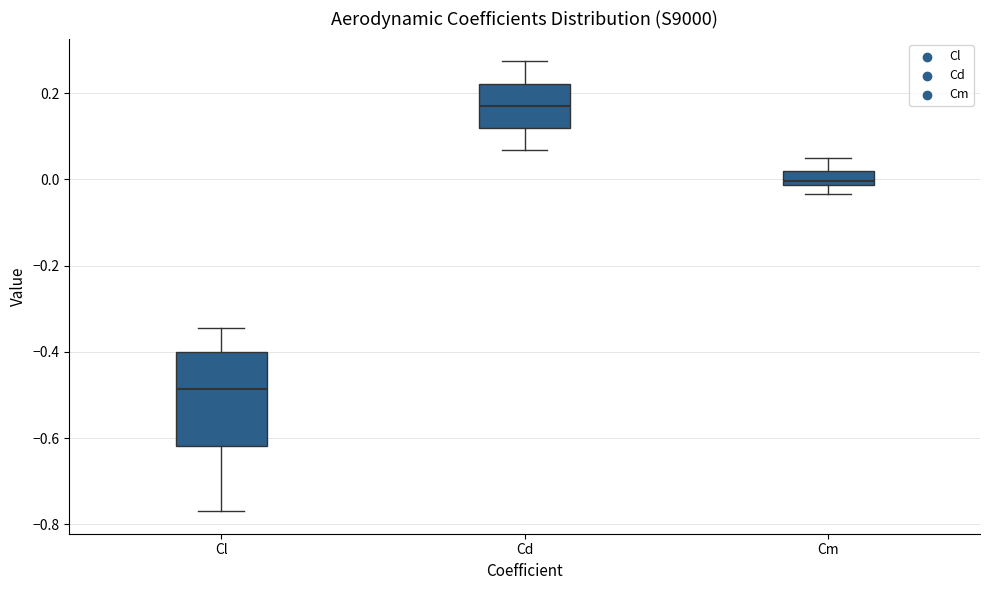

Which box is the tallest, from its lower edge to its upper edge?

Cl